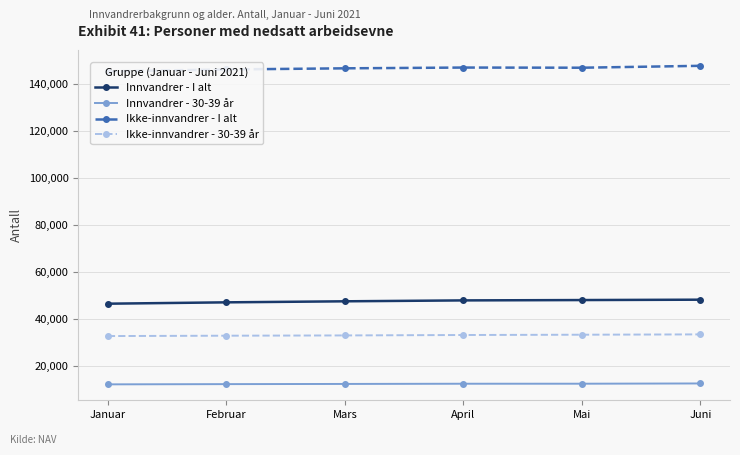

True or false: Ikke-innvandrer - 30-39 år has a value of 33279 at Juni.

True